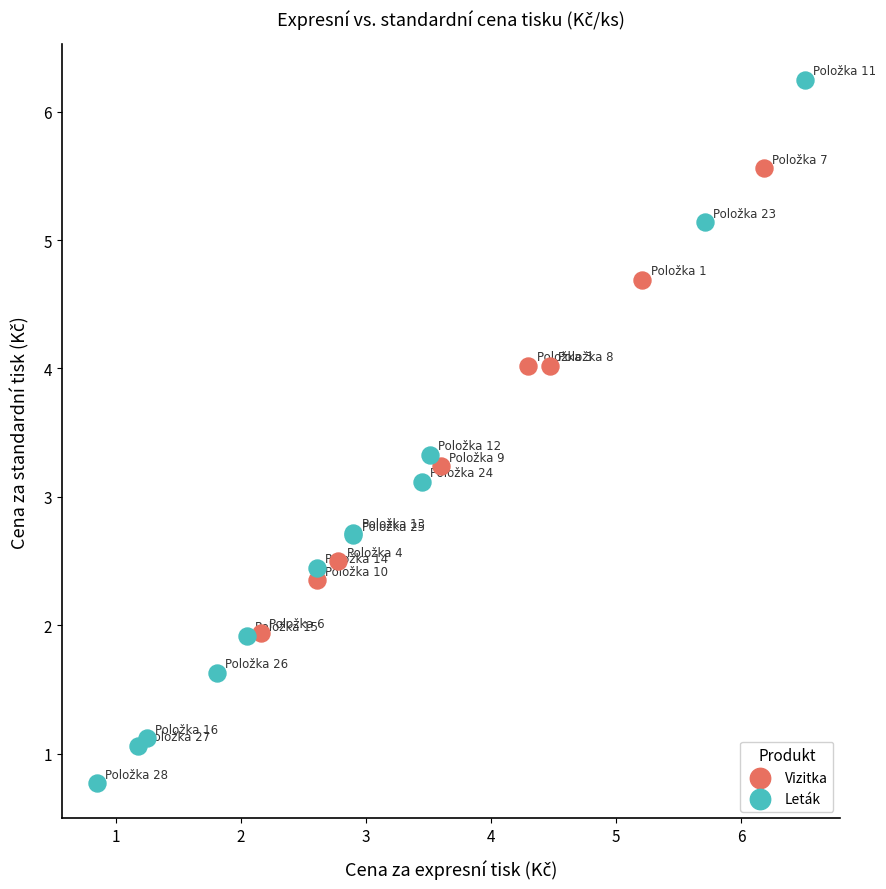

Which series contains the lowest Y value?

Leták